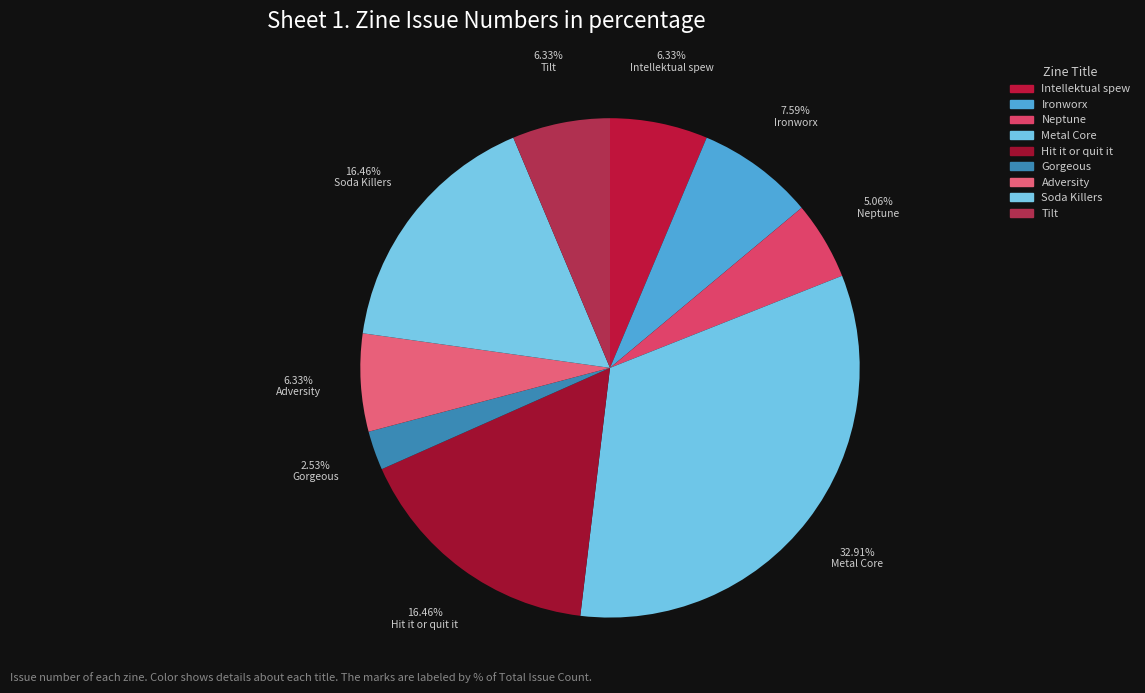

Which slice is the smallest?

Gorgeous